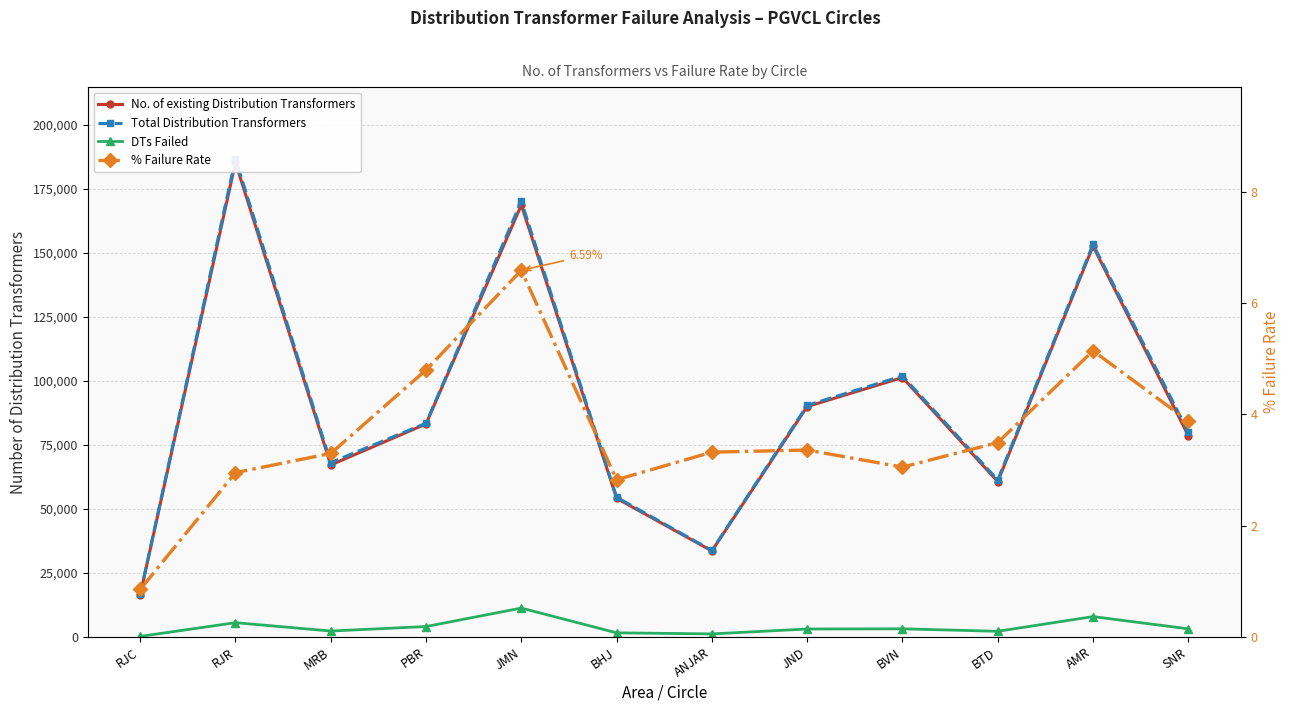

At which category does DTs Failed reach its first local valley?

MRB